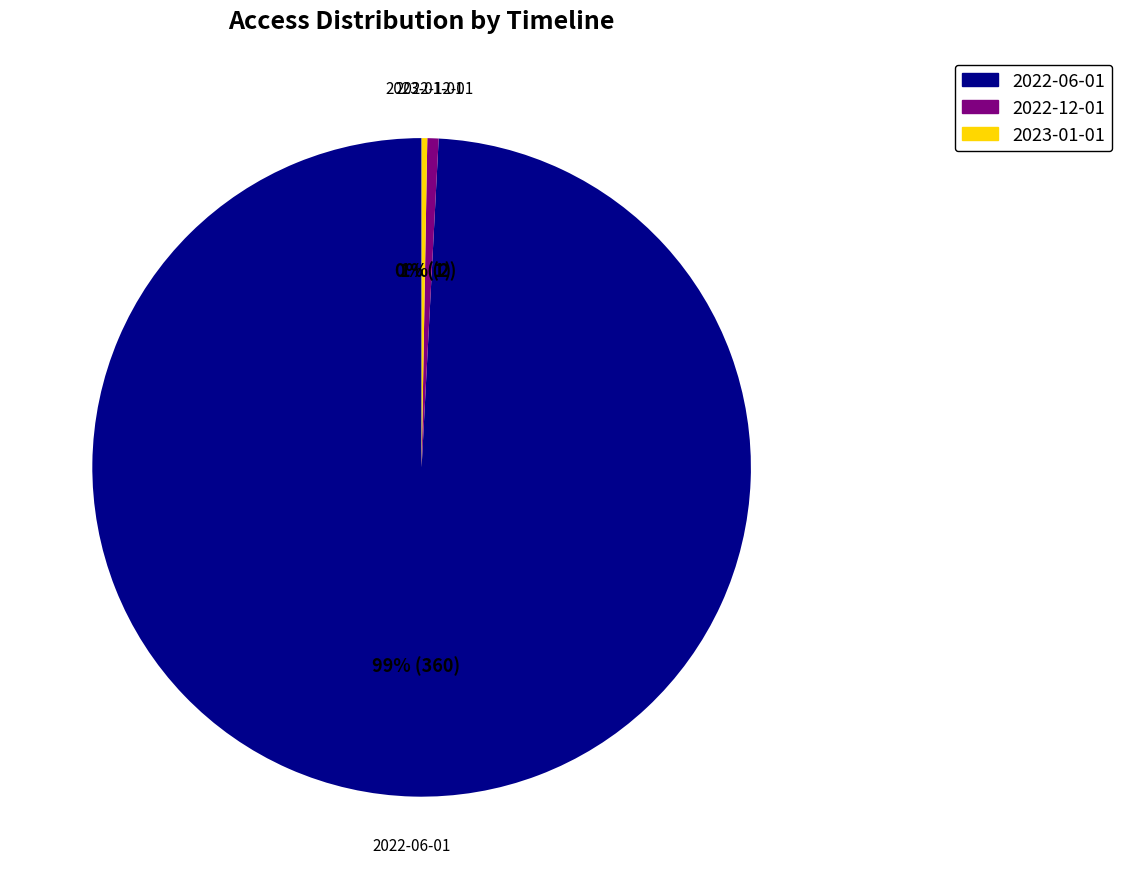

Is there a majority slice in this chart?

Yes